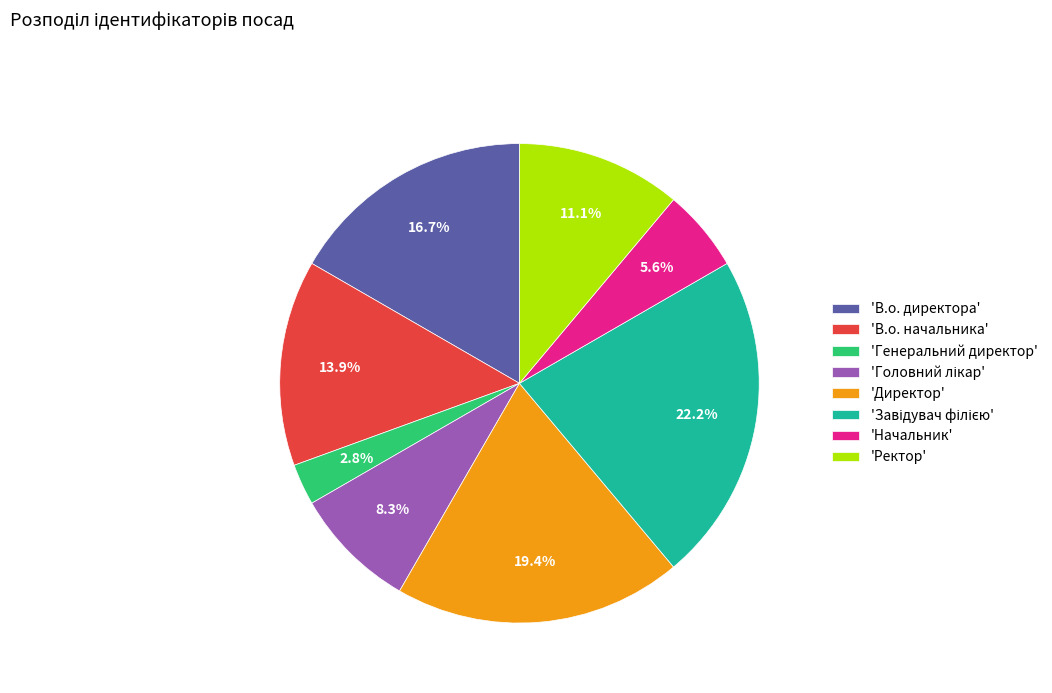

What is the smallest slice in the pie chart?

'Генеральний директор'